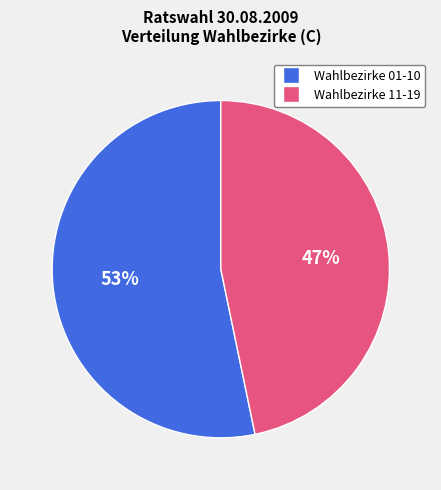

To the nearest percent, what is the average slice percentage?

50%